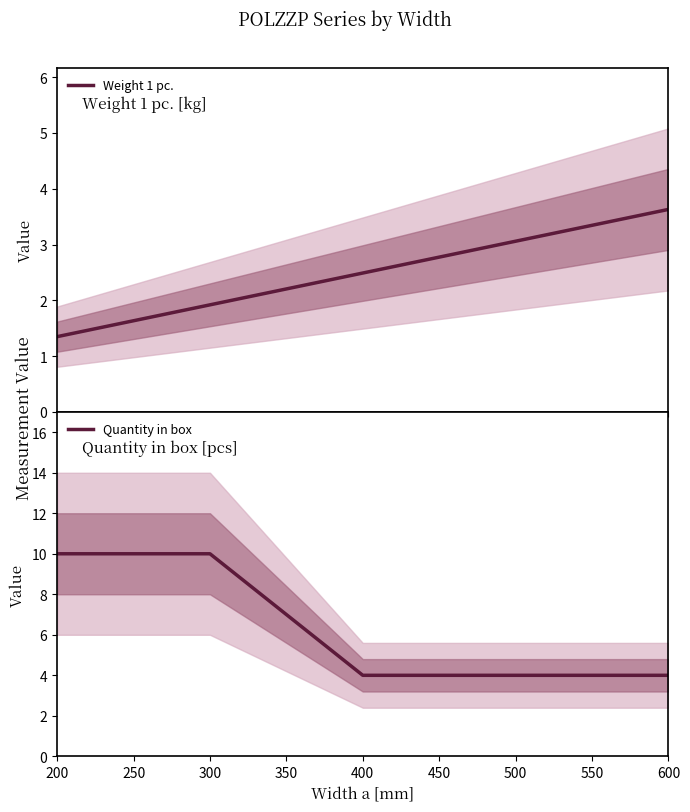

True or false: Quantity in box has a value of 5.7 at 500.

False